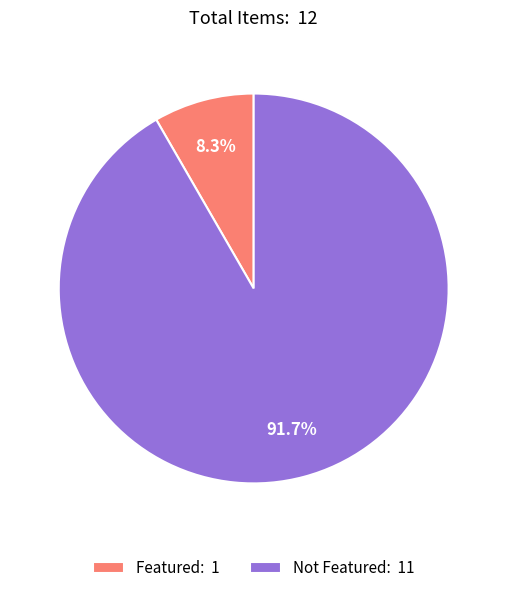

Which has a higher value, Featured: 1 or Not Featured: 11?

Not Featured: 11